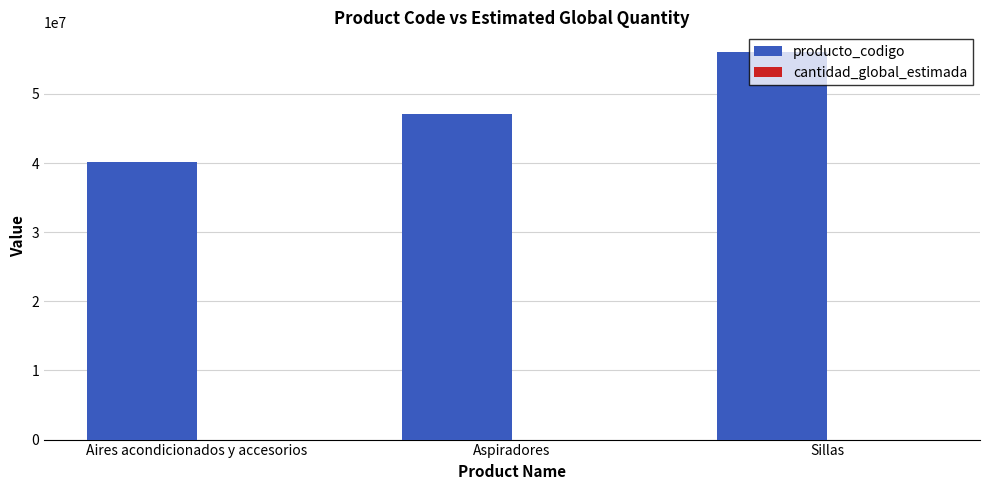

At which category does the chart reach its peak across all series?

Sillas